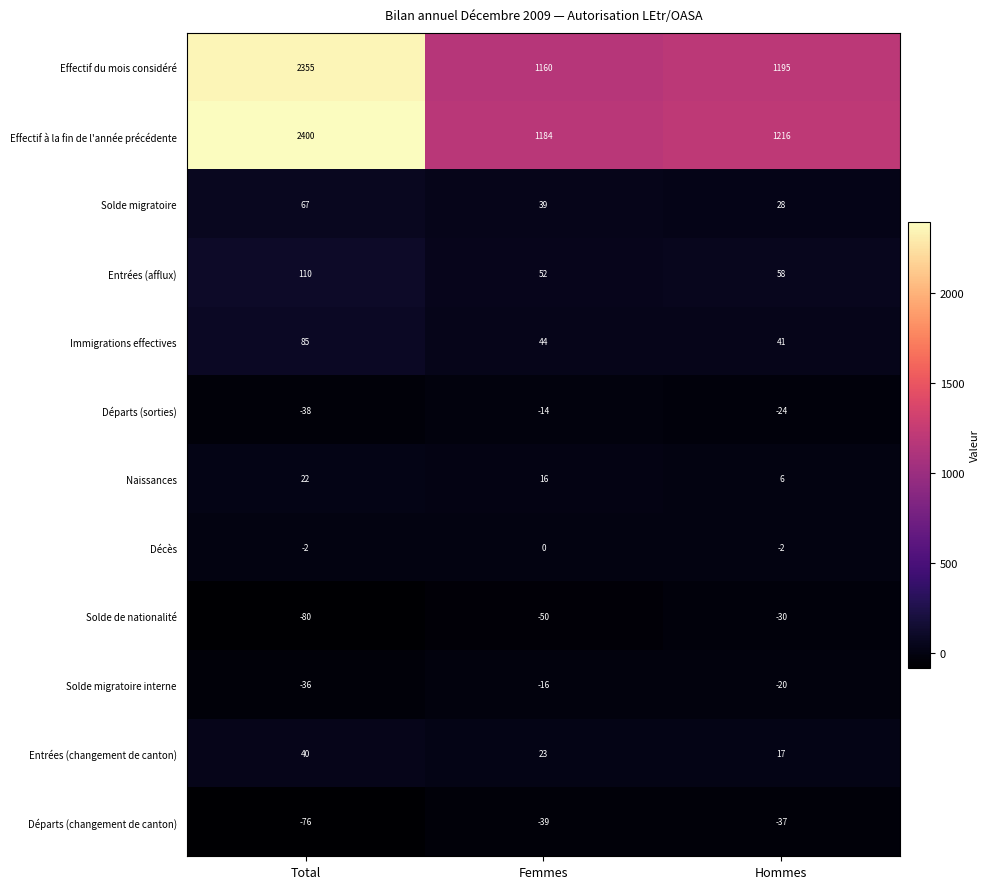

What is the average value of the Départs (sorties) series?

-25